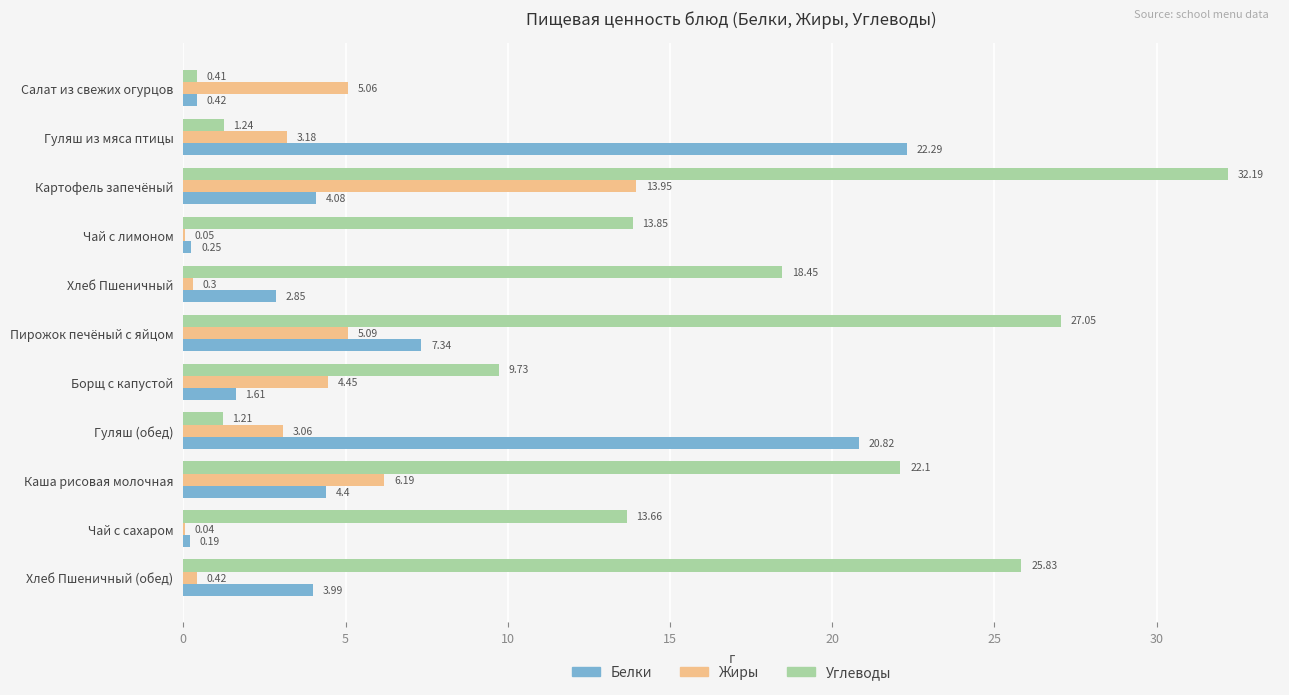

What are all the series names shown in the legend?

Белки, Жиры, Углеводы